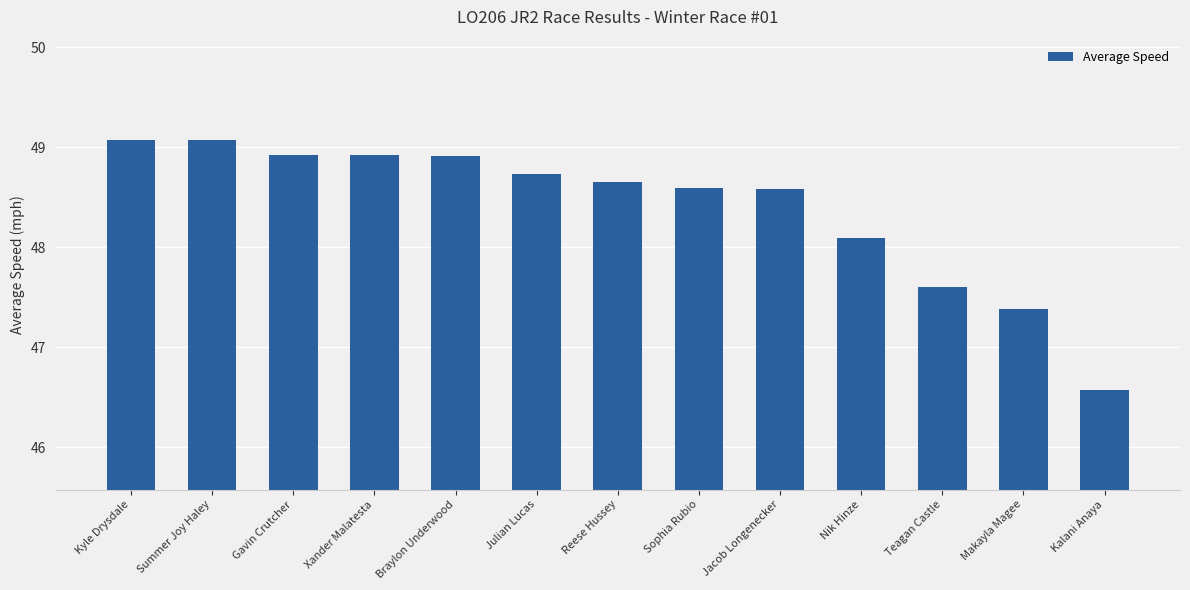

Are the bars horizontal?

No